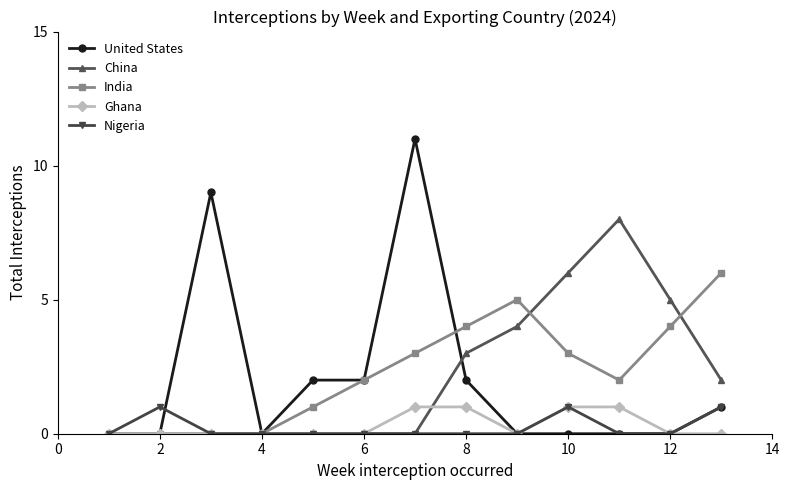

Which series has the widest spread of values?

United States